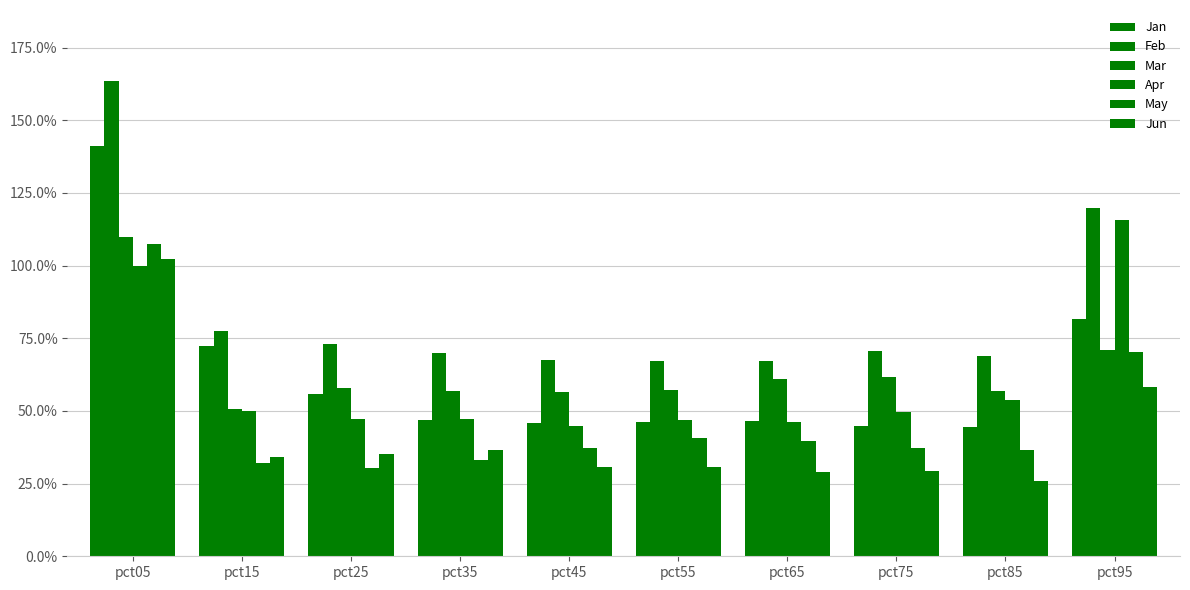

At which category does the chart reach its peak across all series?

pct05